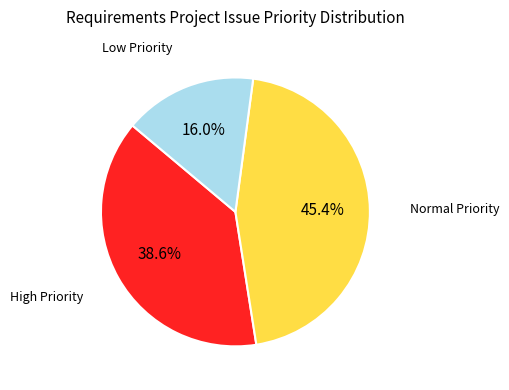

Is there any slice that represents more than half of the pie?

No